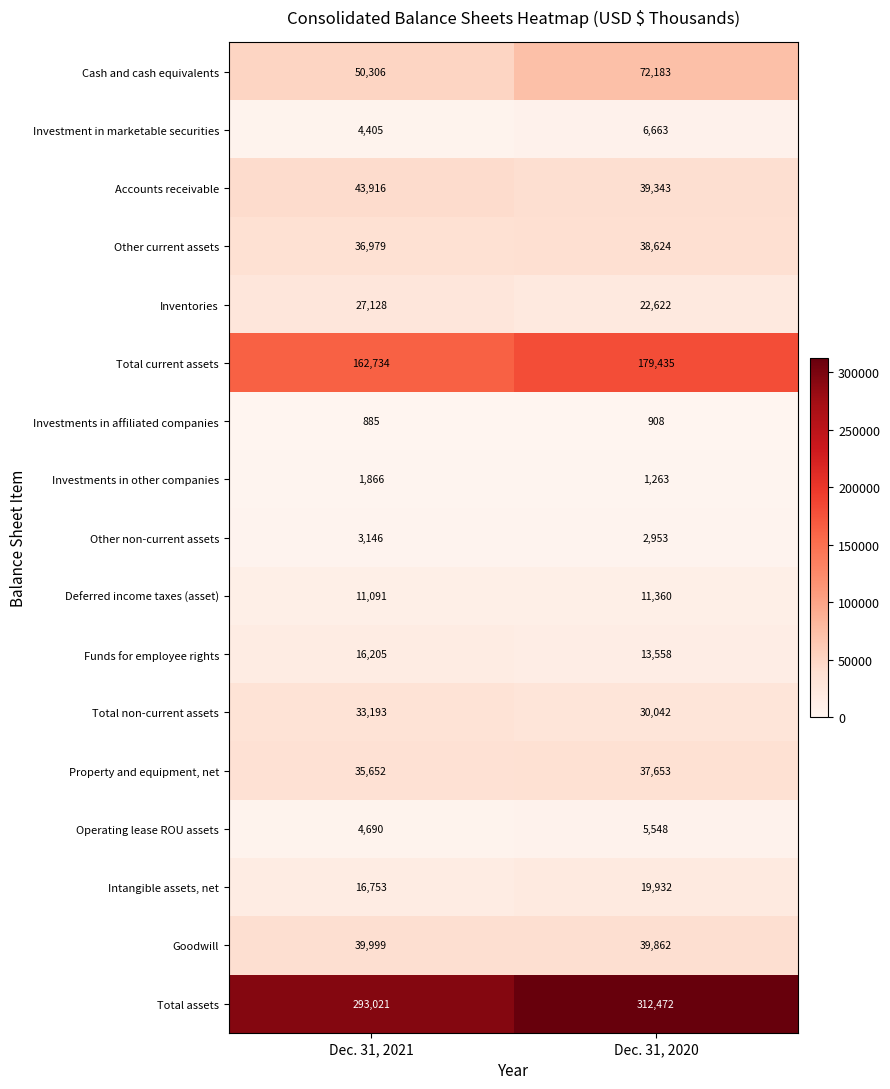

What is the difference between the highest and lowest values at Dec. 31, 2021?

292136